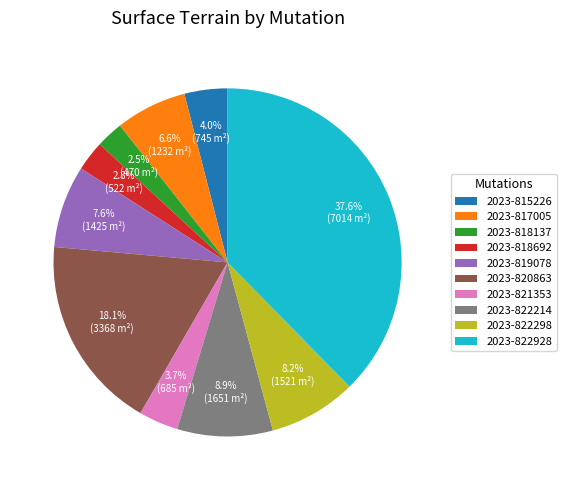

To the nearest percent, what is the combined percentage of 2023-815226 and 2023-822298?

12%